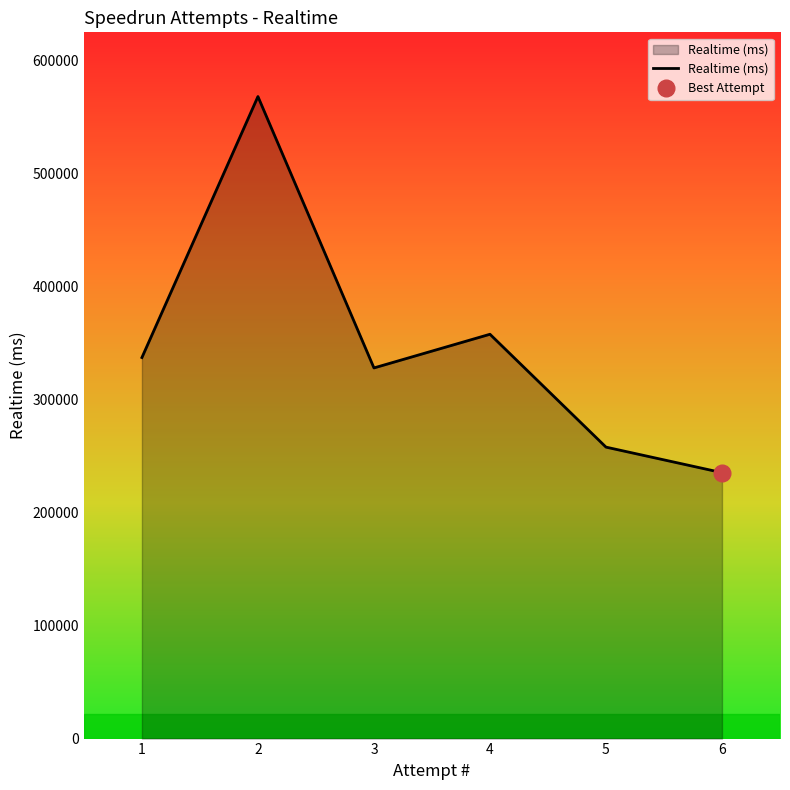

What is the value of the 2nd point from the left?

568395